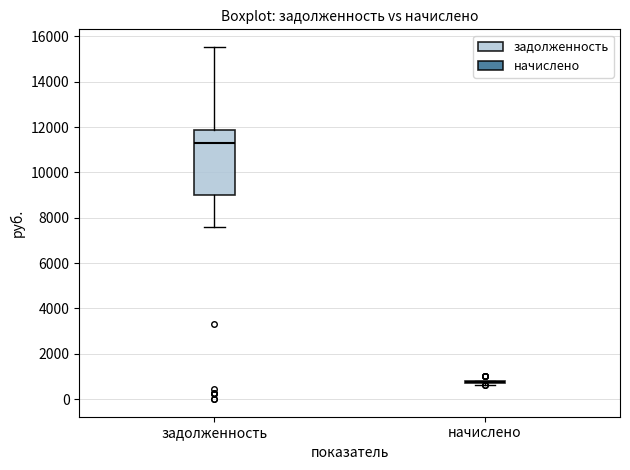

Reading left to right, transcribe this box plot: for each box, give where its median line is, the range the box spans, and where its two whiskers end, as read against the y-axis. The values are not printed on the chart, so give them approximately, as read against the axis.

задолженность: median 11200, box 9000 to 11800, whiskers 7600 to 15600
начислено: box collapsed to a line at 800, whiskers 600 to 800